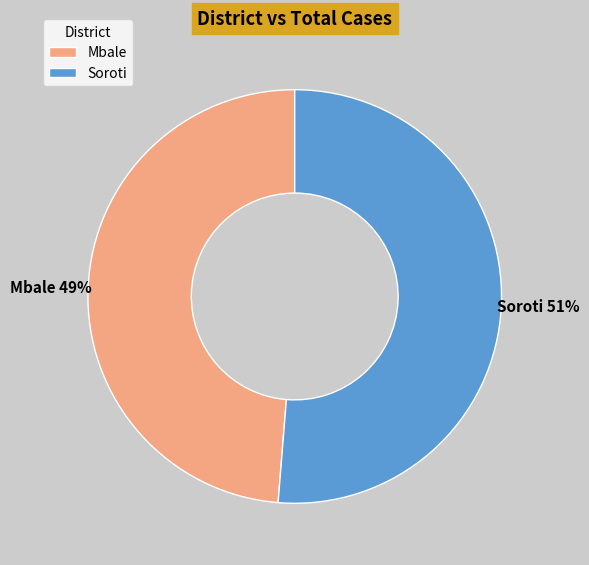

Combined, do Soroti and Mbale account for over 50%?

Yes